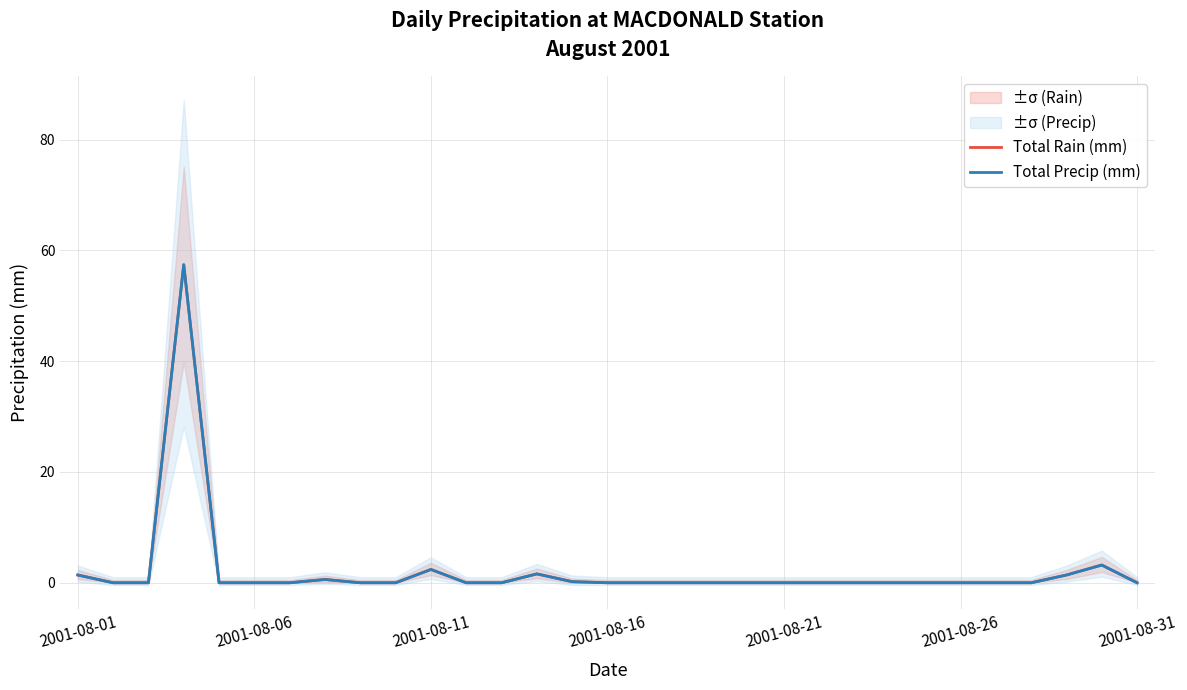

How many values in Total Precip (mm) are above zero?

8